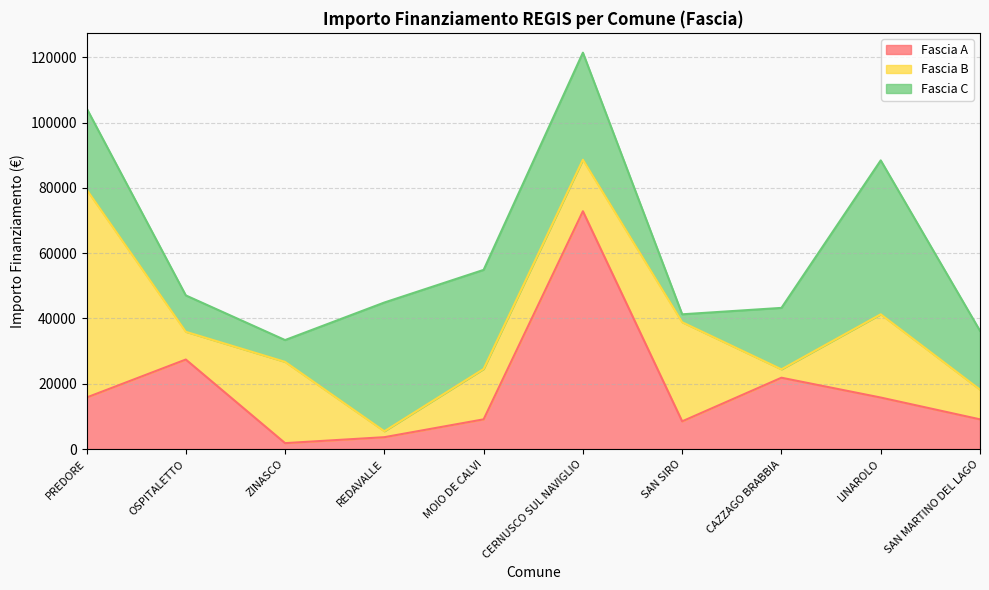

Reading left to right, what are all the values shown in this chart?

Fascia A: 15782	27424	1821	3642	9105	72840	8498	21852	15782	9105
Fascia B: 63735	8498	24887	1821	15426	15782	30350	2571	25494	9105
Fascia C: 24887	11141	6677	39422	30350	32778	2428	18817	47135	17997